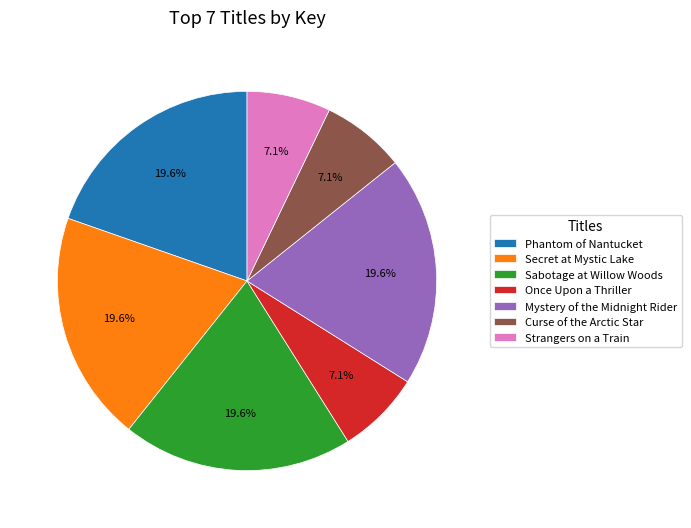

To the nearest percent, what portion does Sabotage at Willow Woods represent?

20%